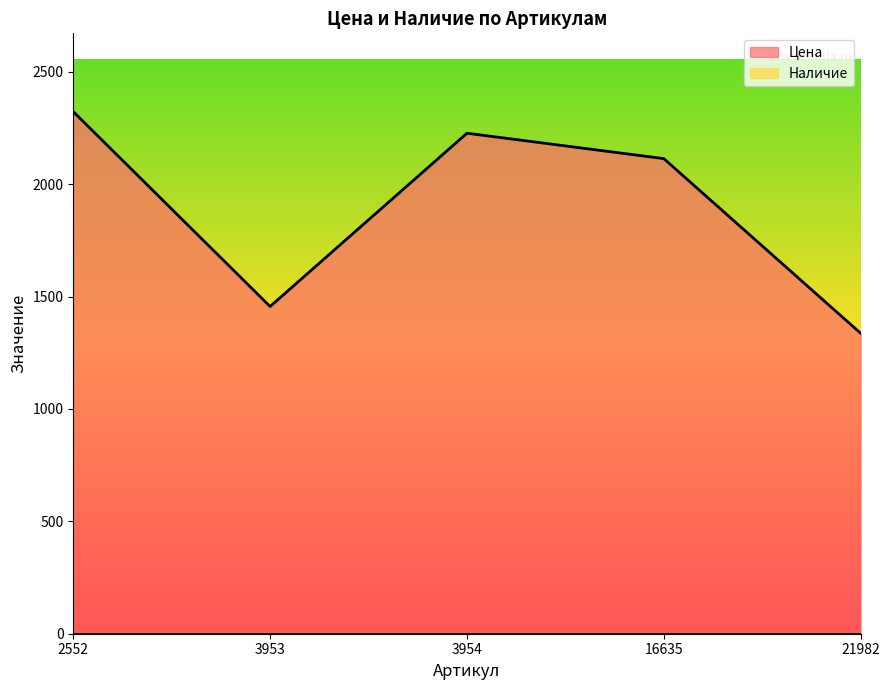

True or false: the data shows 477 at 16635.

False